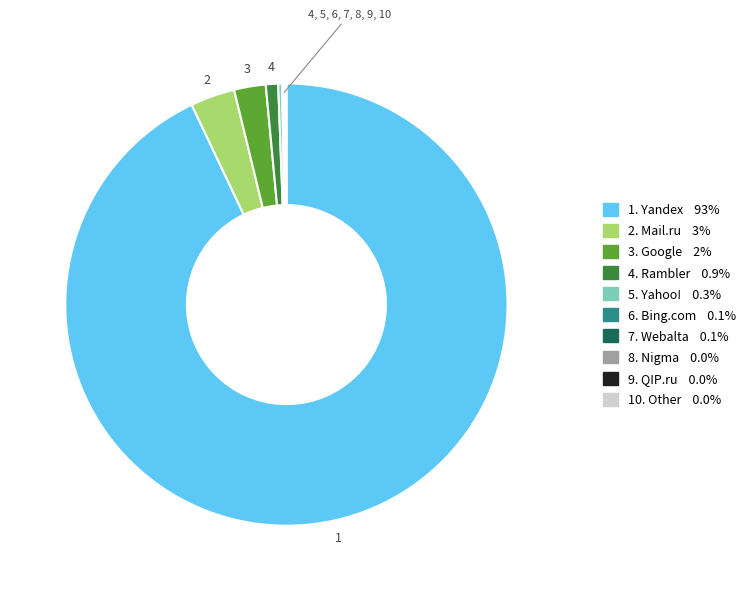

Is there any slice that represents more than half of the pie?

Yes